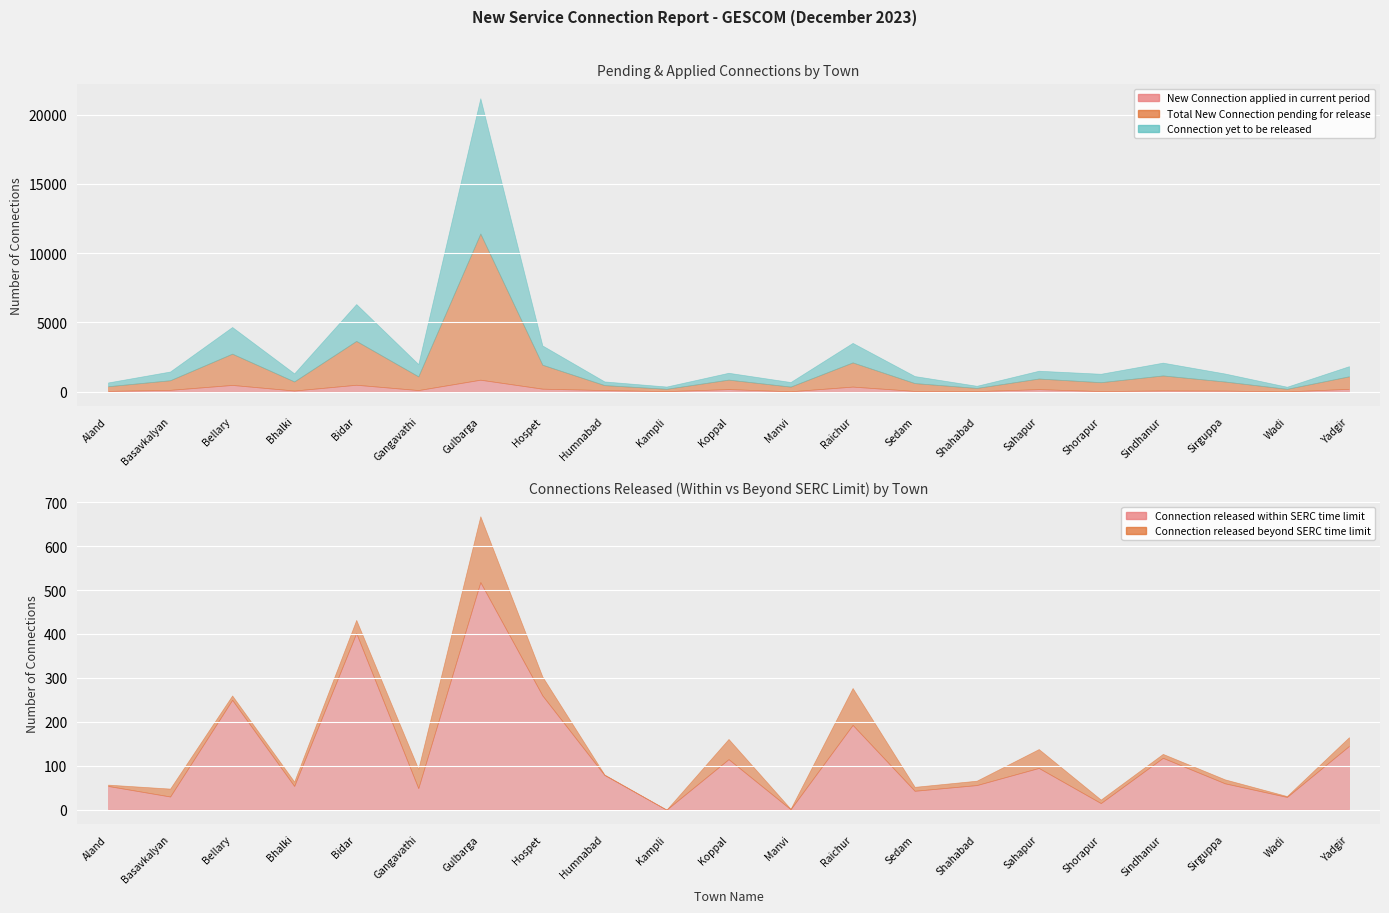

What is the value of the Connection yet to be released point at the 13th from the left?

1408